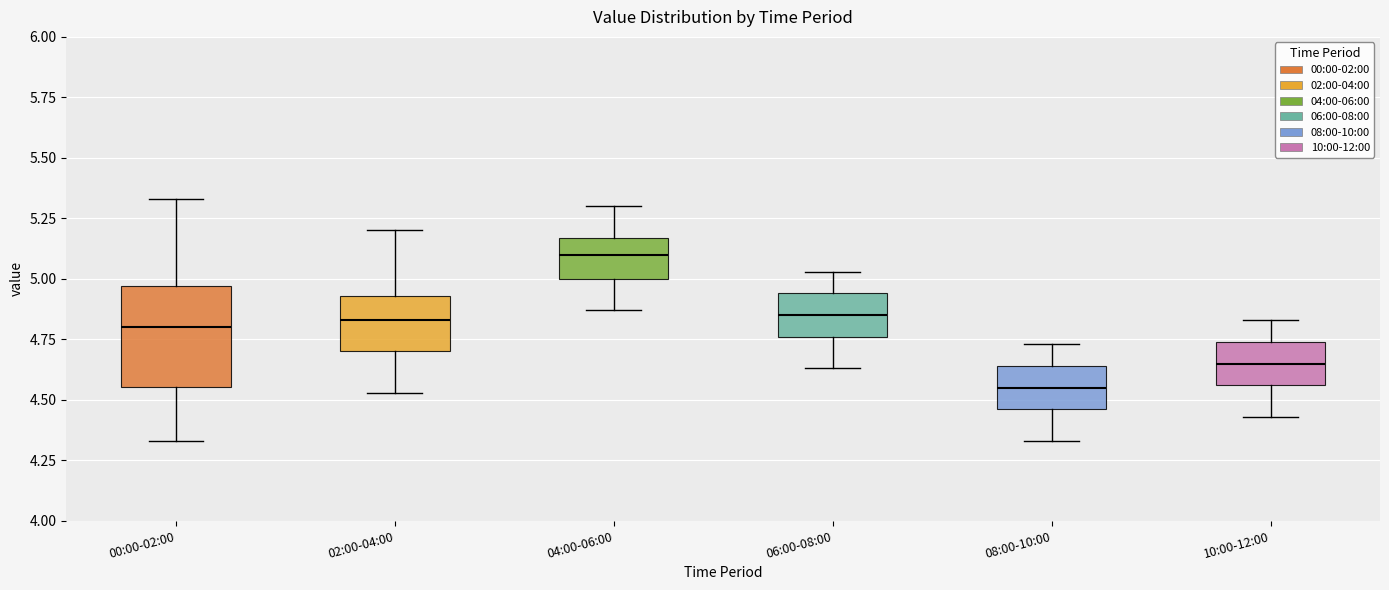

Comparing the boxes themselves (not the whiskers), which one is the tallest?

00:00-02:00